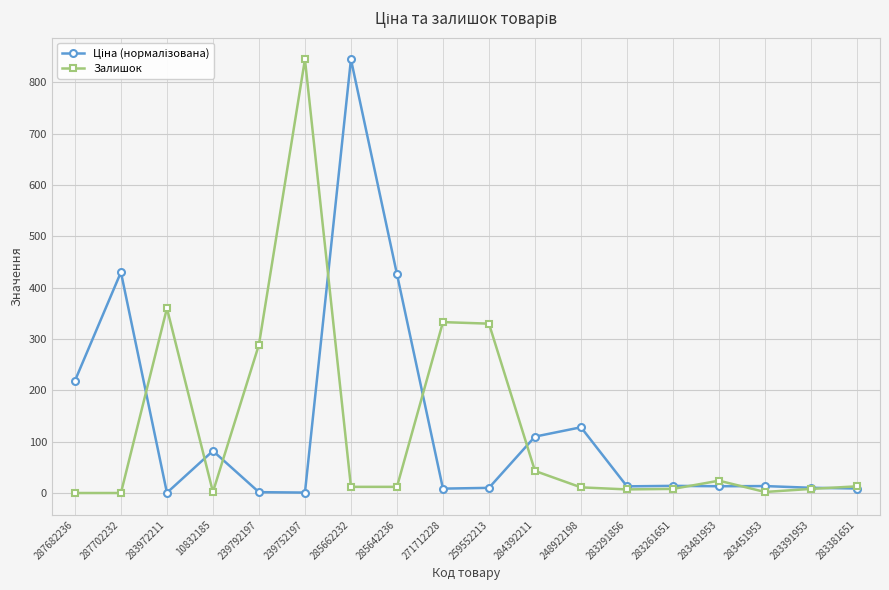

What is the value of the Залишок point at the 5th from the left?

289.0